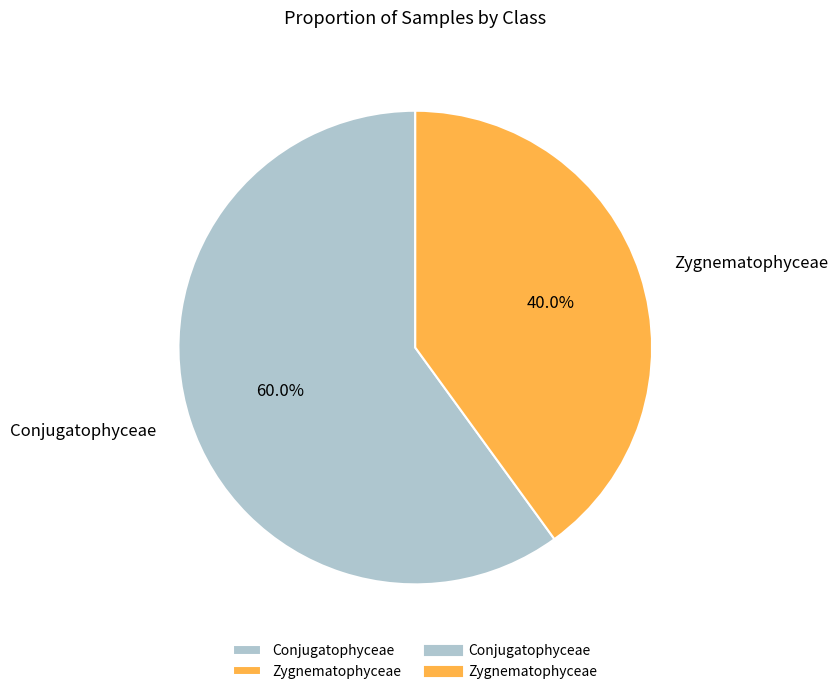

Count the number of slices in the pie.

2